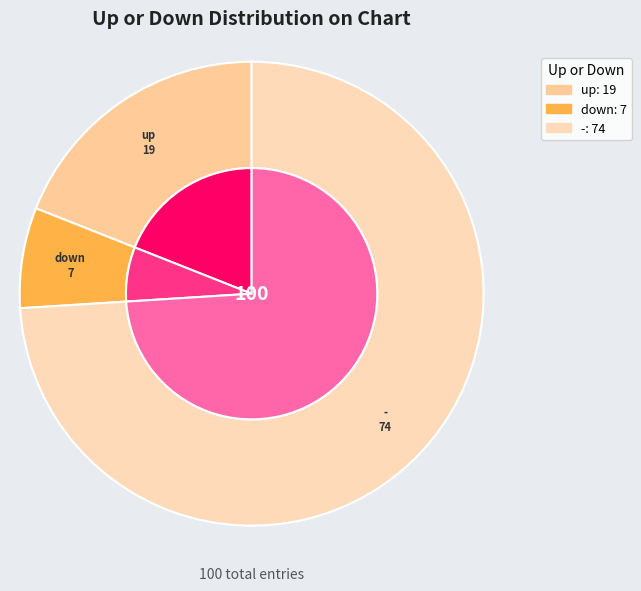

How many slices are in this pie chart?

3